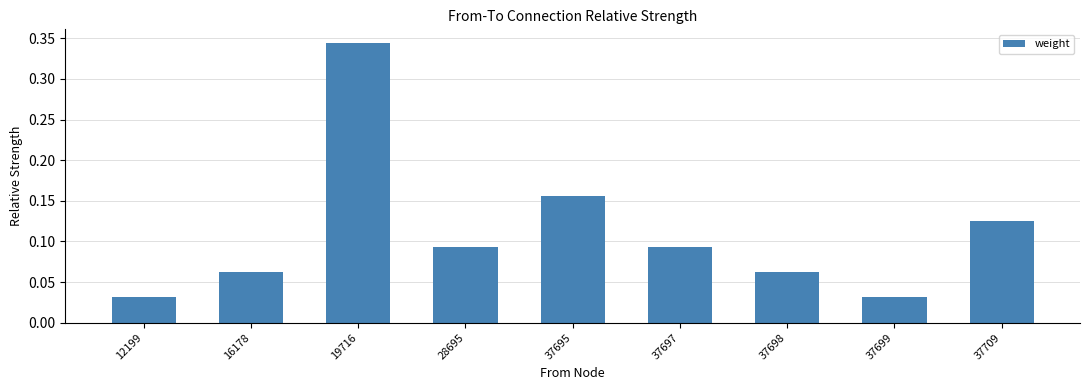

Which has a higher value, 37697 or 37709?

37709